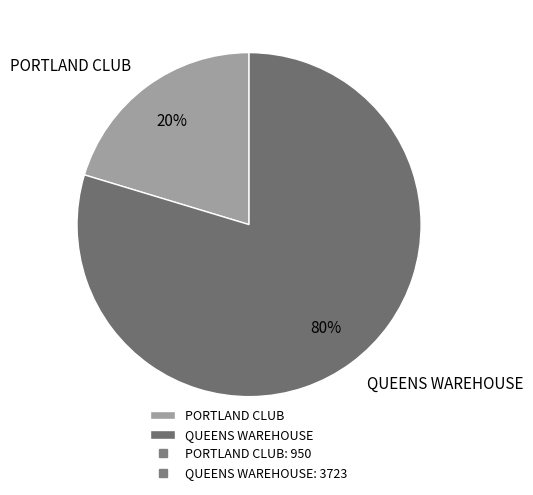

Between PORTLAND CLUB and QUEENS WAREHOUSE, which is larger?

QUEENS WAREHOUSE